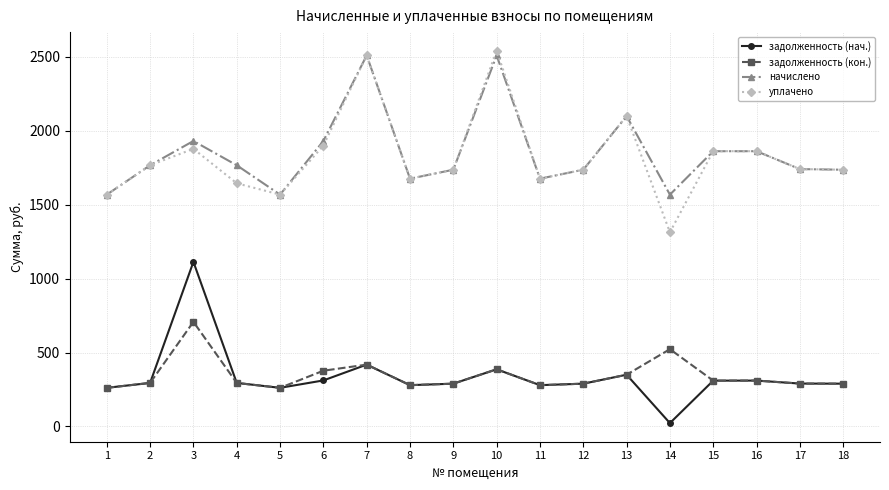

The начислено series shows 3253.5 at 15. True or false?

False